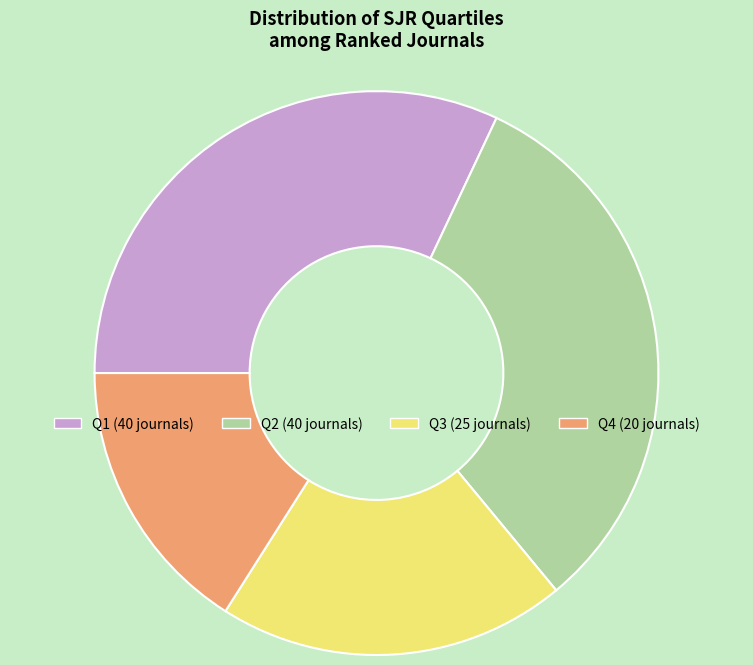

Do Q1 and Q3 together represent more than half of the pie?

Yes